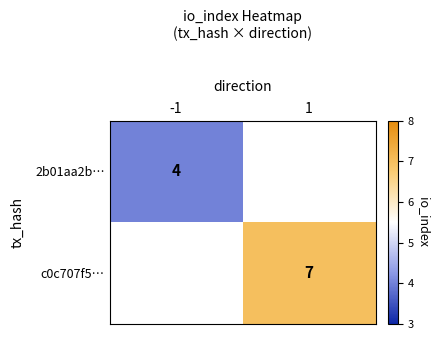

The 2b01aa2b… series shows 6 at -1. True or false?

False